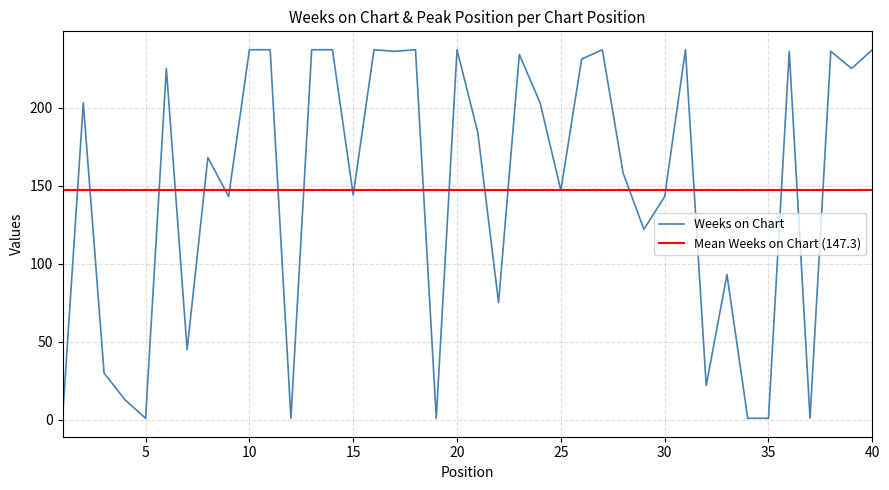

What is the change in value from 8 to 27?

+69